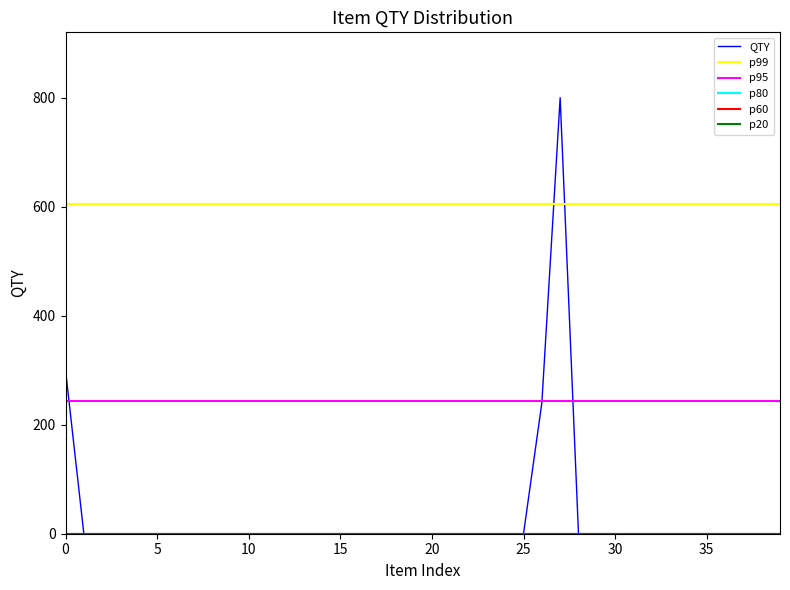

What is the difference between the maximum and minimum values?

800